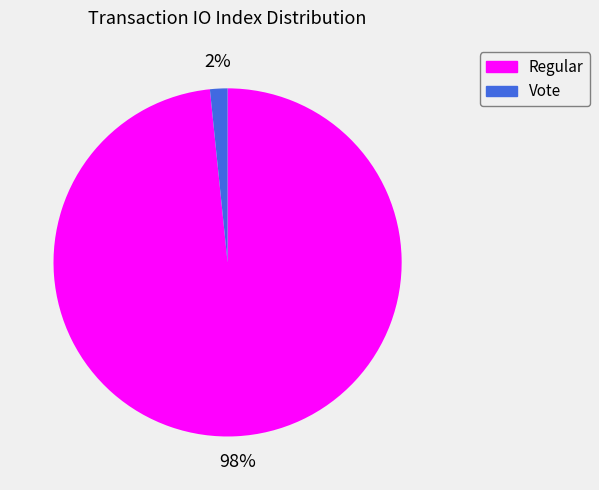

Count the number of slices in the pie.

2